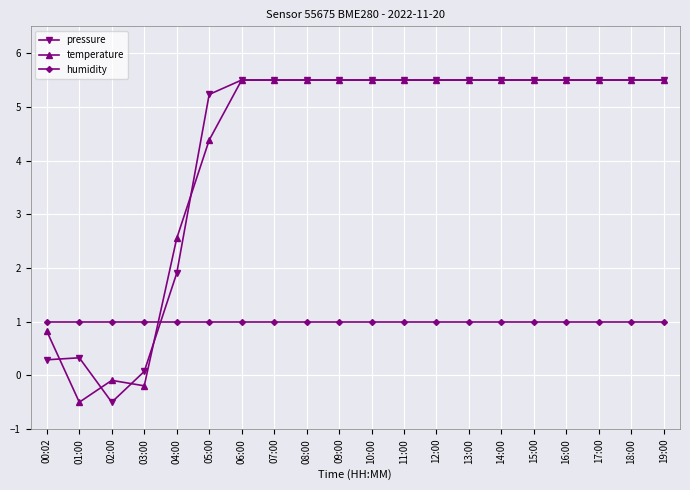

At which category does temperature reach its first local valley?

01:00